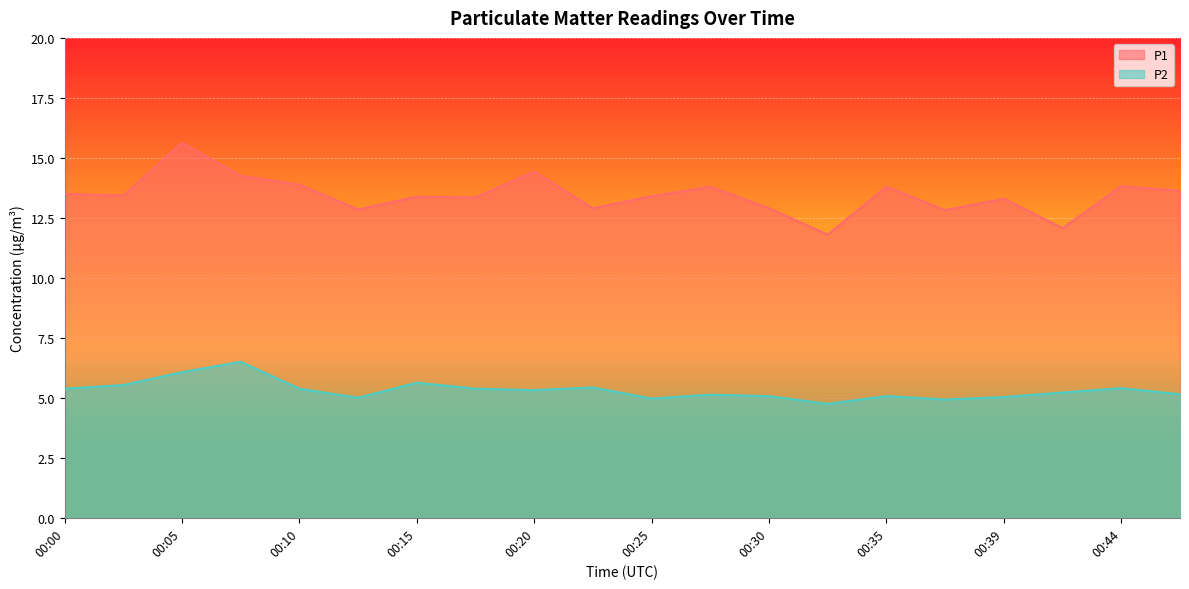

What is the value of the P1 point at the 7th from the left?

13.4